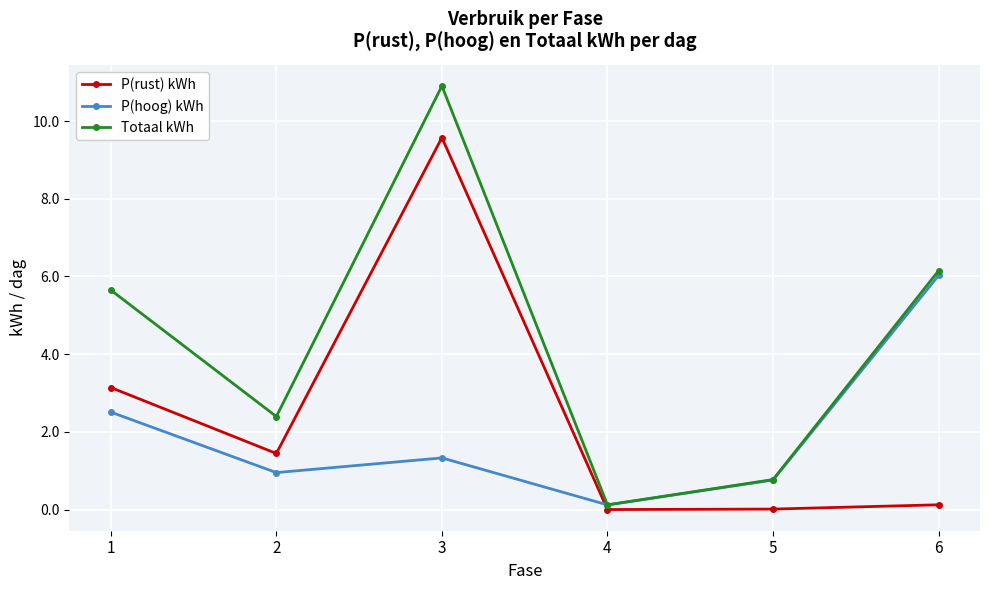

Rank the series by their average value, from lowest to highest.

P(hoog) kWh, P(rust) kWh, Totaal kWh